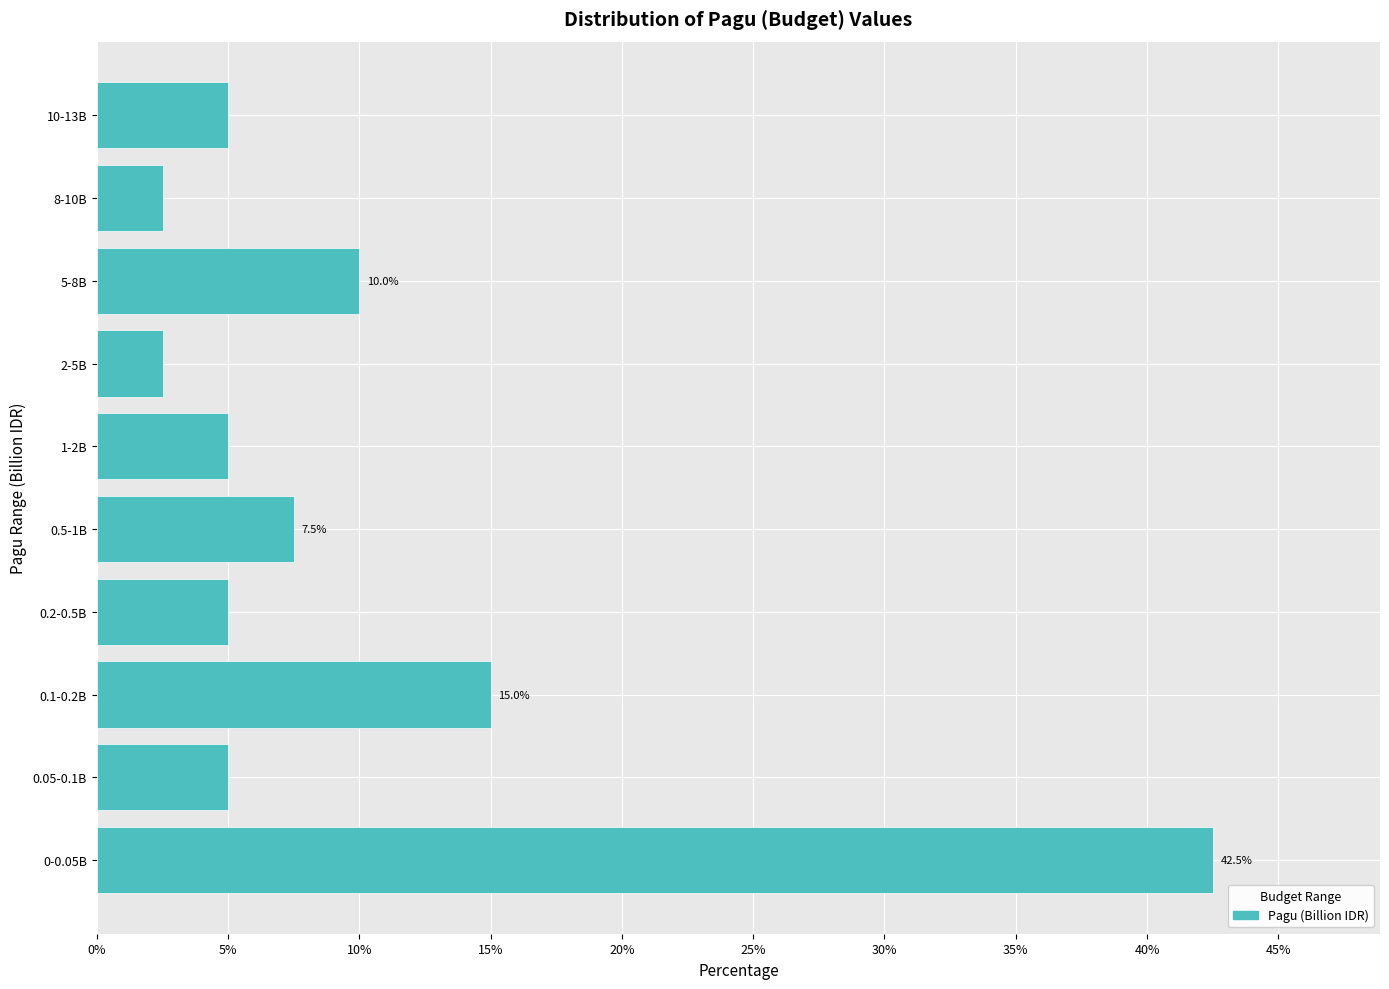

Reading bottom to top, list all the values displayed in this chart.

0-0.05B=42.5	0.05-0.1B=5.0	0.1-0.2B=15.0	0.2-0.5B=5.0	0.5-1B=7.5	1-2B=5.0	2-5B=2.5	5-8B=10.0	8-10B=2.5	10-13B=5.0